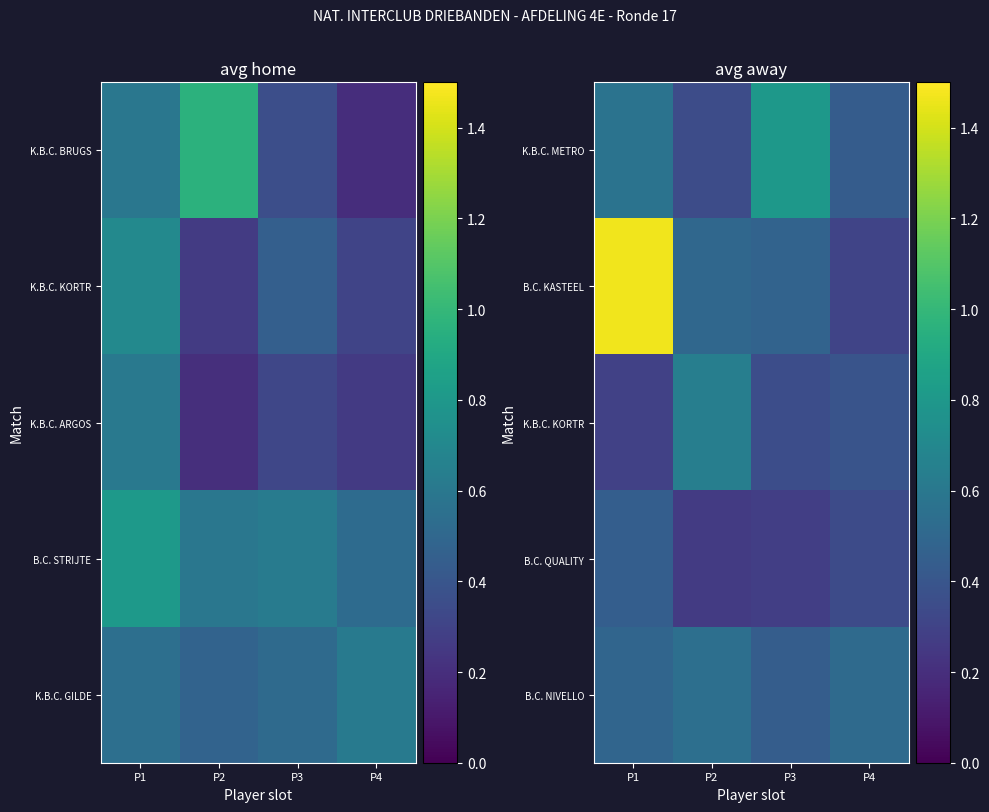

How many distinct data groups are displayed?

5